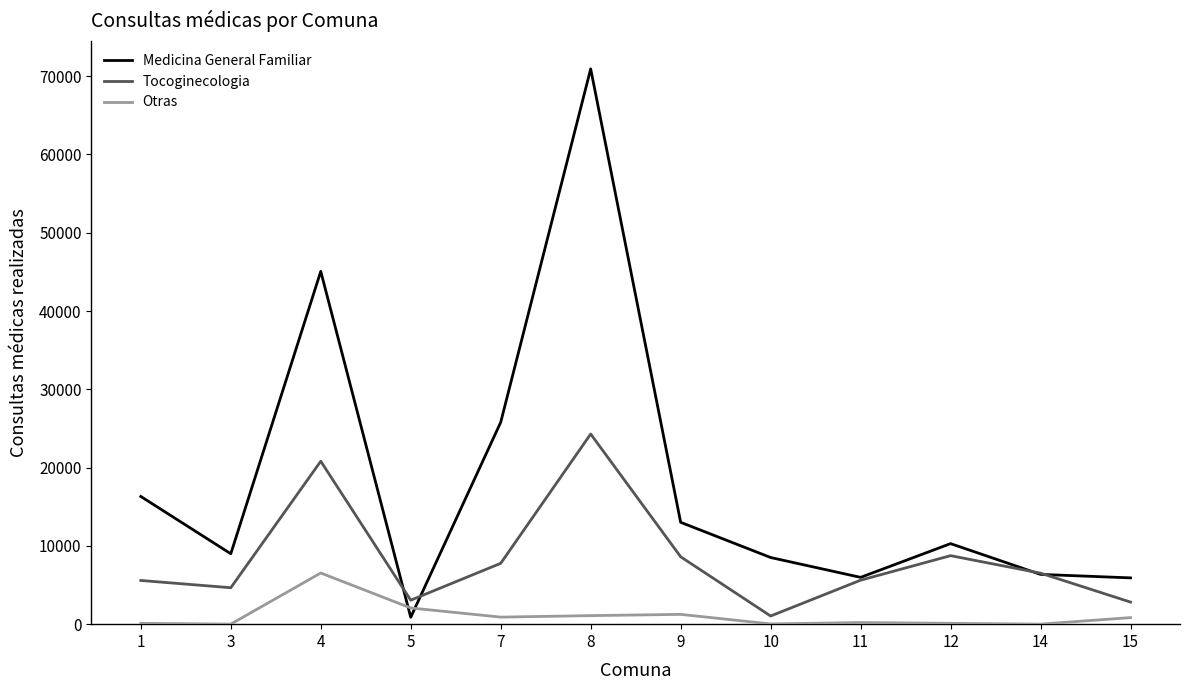

How many distinct data groups are displayed?

3